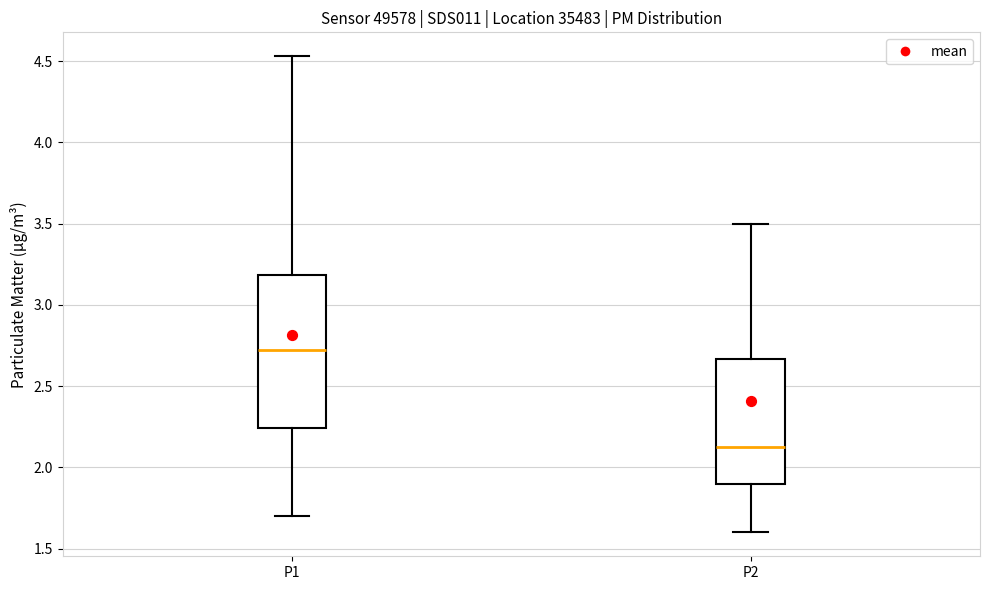

Which box is the tallest, from its lower edge to its upper edge?

P1